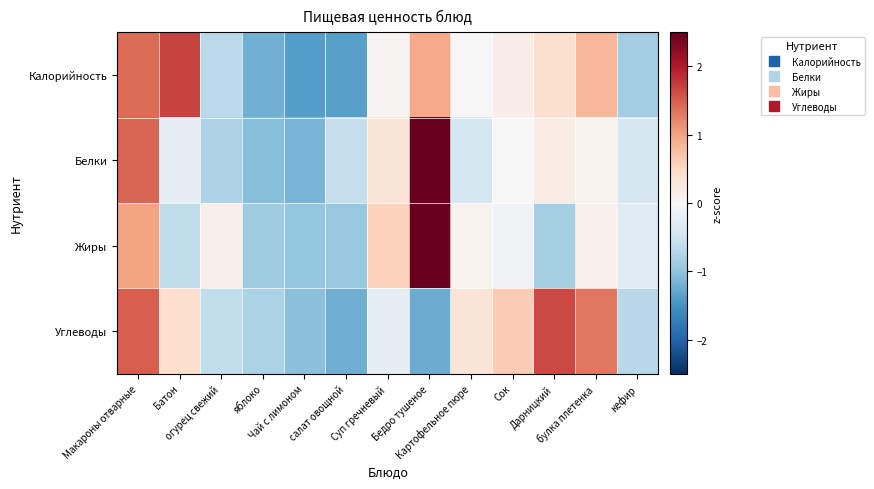

Which has a higher value, кефир or Дарницкий?

Дарницкий